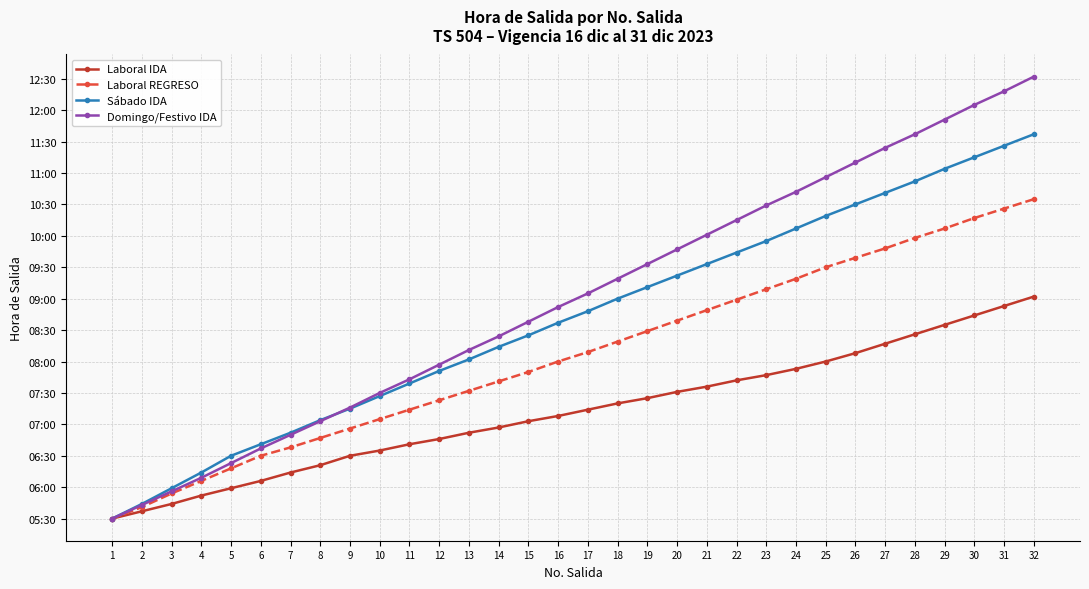

What is the value of the Laboral IDA point at the 22nd from the left?

462